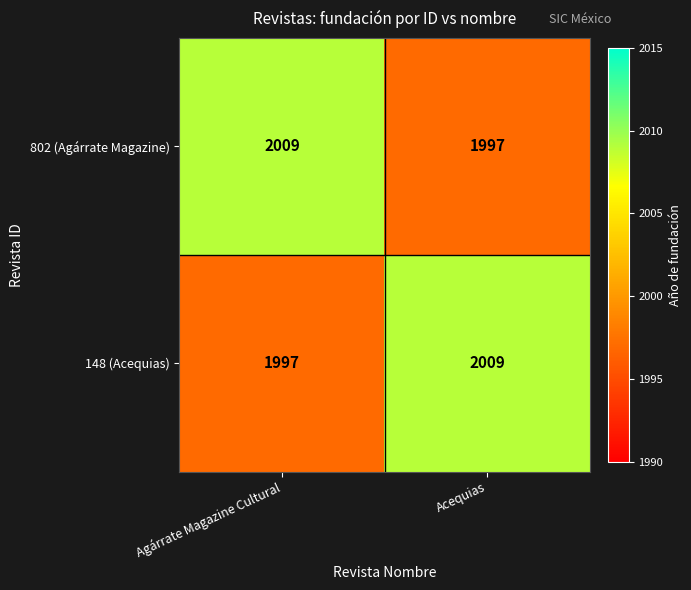

Where is 148 (Acequias) nearest to the value 2003?

Agárrate Magazine Cultural